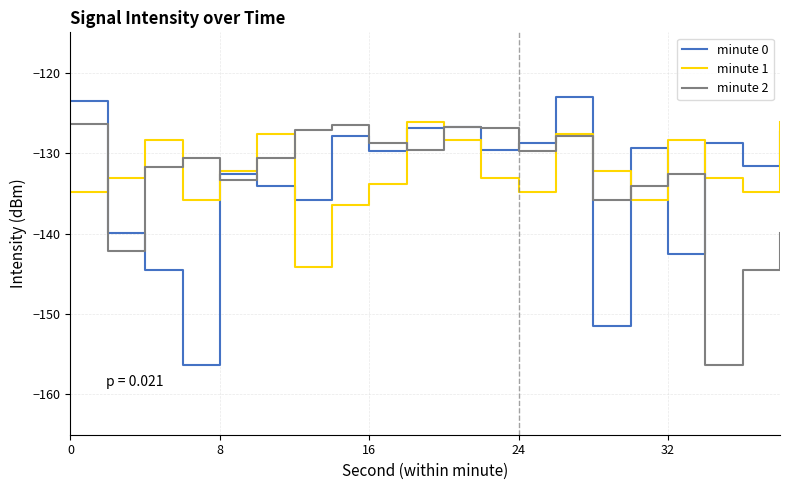

Rank the series by their average value, from lowest to highest.

minute 0, minute 2, minute 1